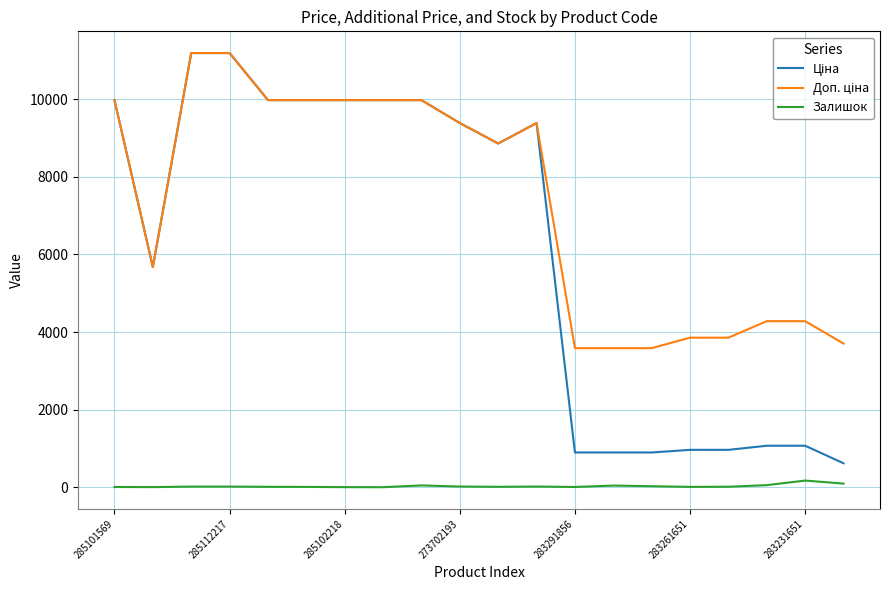

Does the chart display data point markers on the line(s)?

No